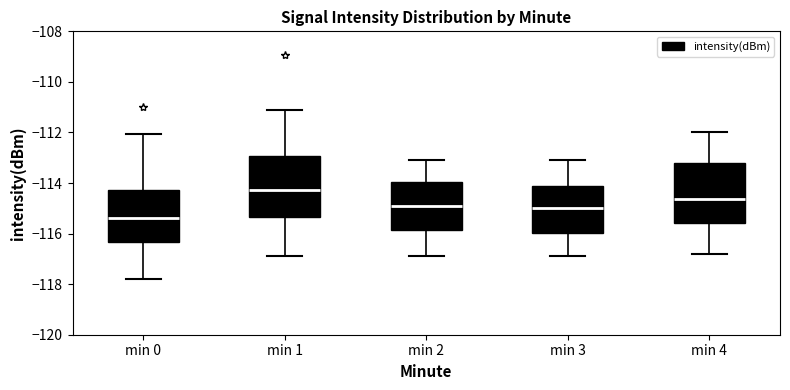

Reading left to right, read every box against the y-axis: the position of its median line, the range the box covers, and the ends of its whiskers. The values are not printed on the chart, so give them approximately, as read against the axis.

min 0: median -115.4, box -116.4 to -114.2, whiskers -117.8 to -112.0
min 1: median -114.2, box -115.4 to -113.0, whiskers -116.8 to -111.2
min 2: median -114.8, box -115.8 to -114.0, whiskers -116.8 to -113.0
min 3: median -115.0, box -116.0 to -114.0, whiskers -116.8 to -113.0
min 4: median -114.6, box -115.6 to -113.2, whiskers -116.8 to -112.0